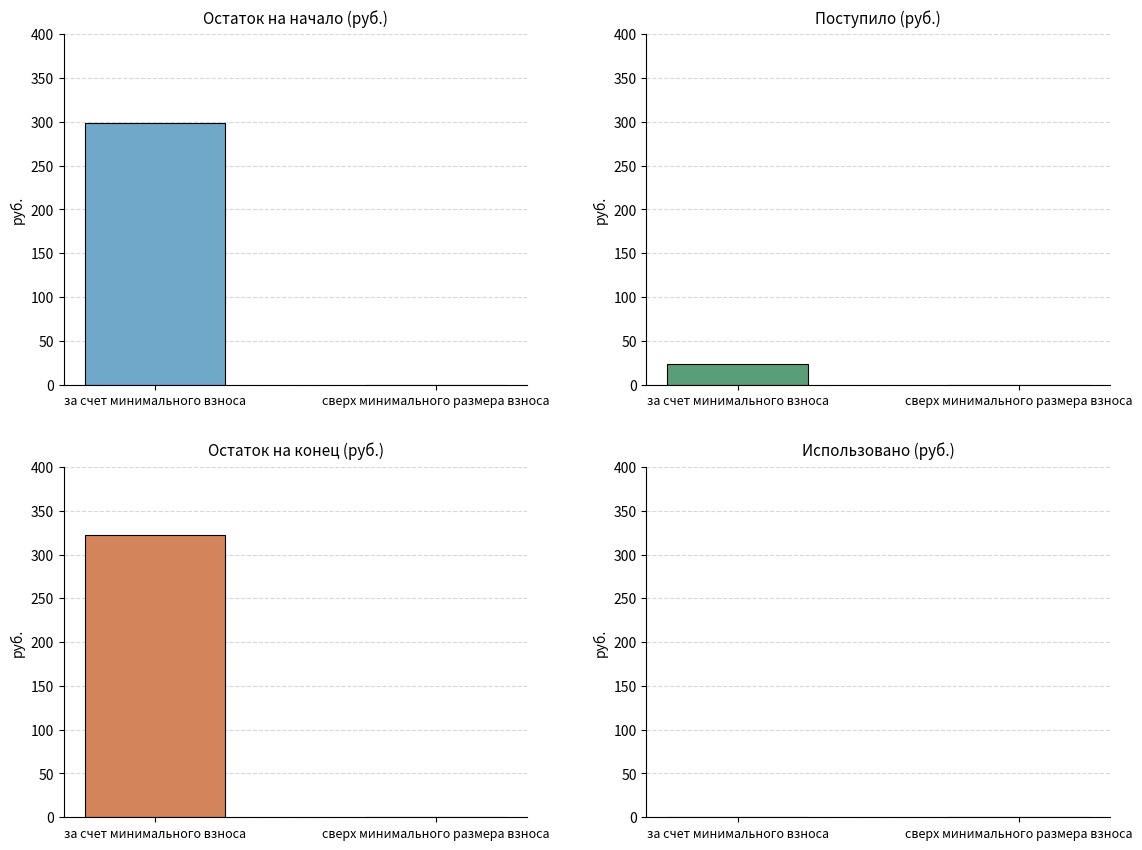

What position from the left is Остаток на конец периода?

3